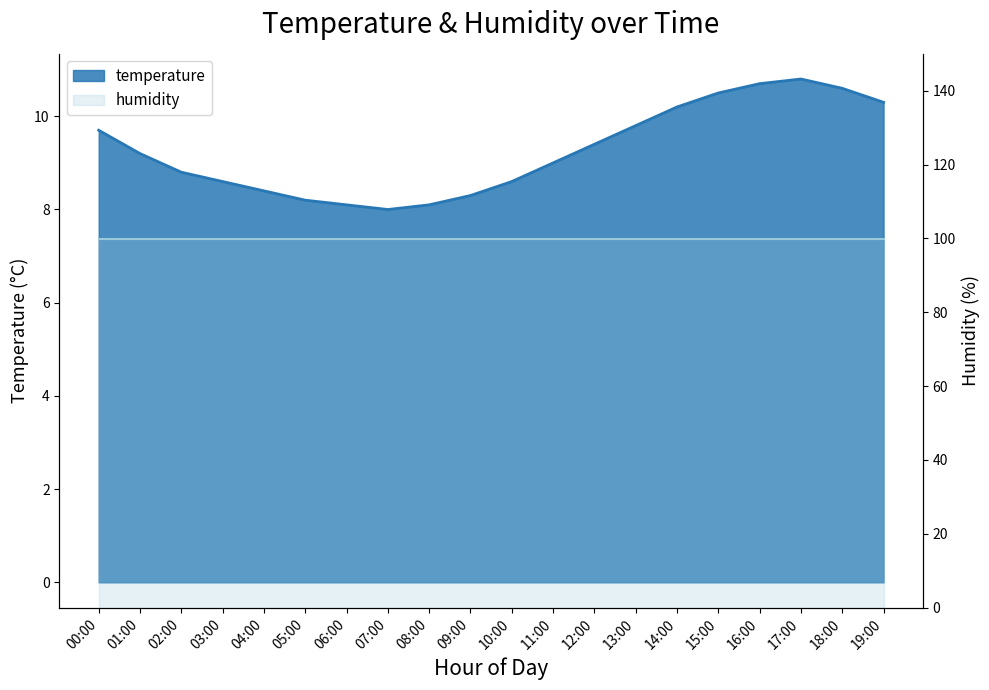

Reading left to right, list all the values displayed in this chart.

9.7	9.2	8.8	8.6	8.4	8.2	8.1	8.0	8.1	8.3	8.6	9.0	9.4	9.8	10.2	10.5	10.7	10.8	10.6	10.3